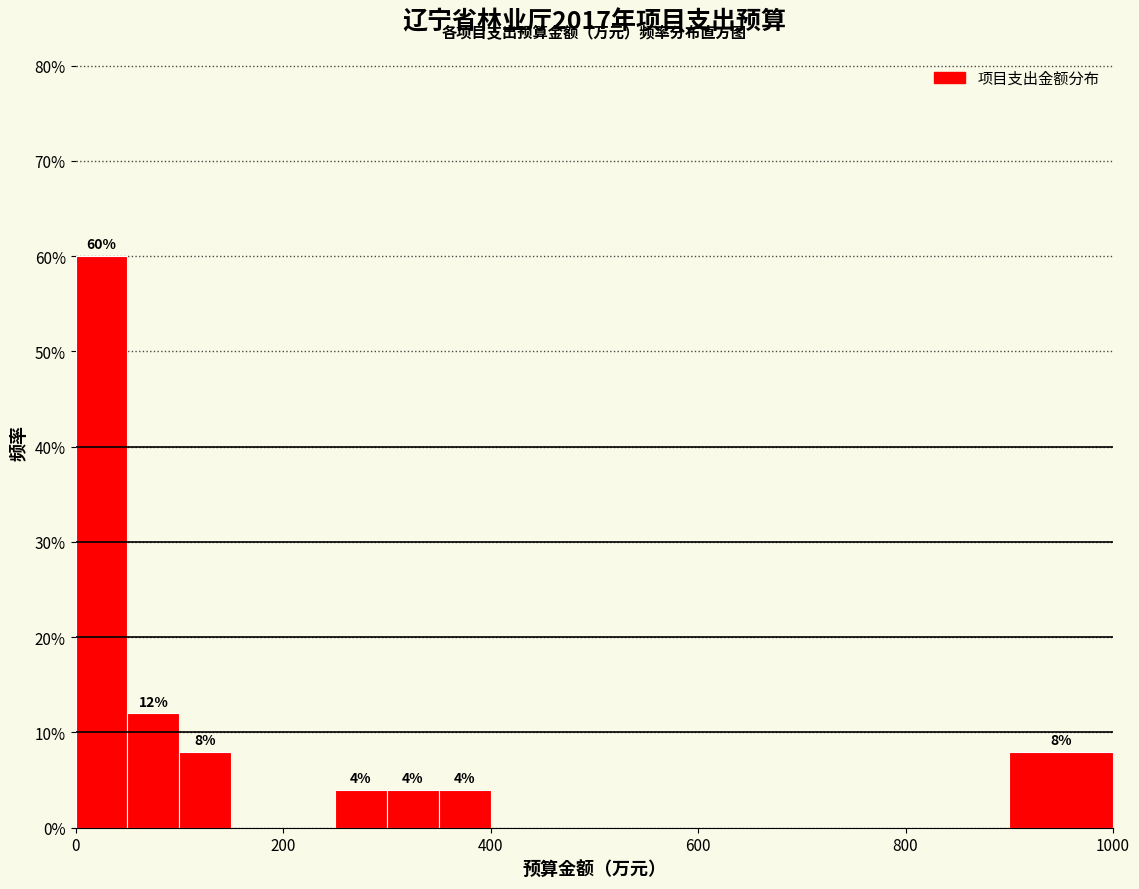

Read against the x-axis, roughly where is the centre of the tallest bar?

20